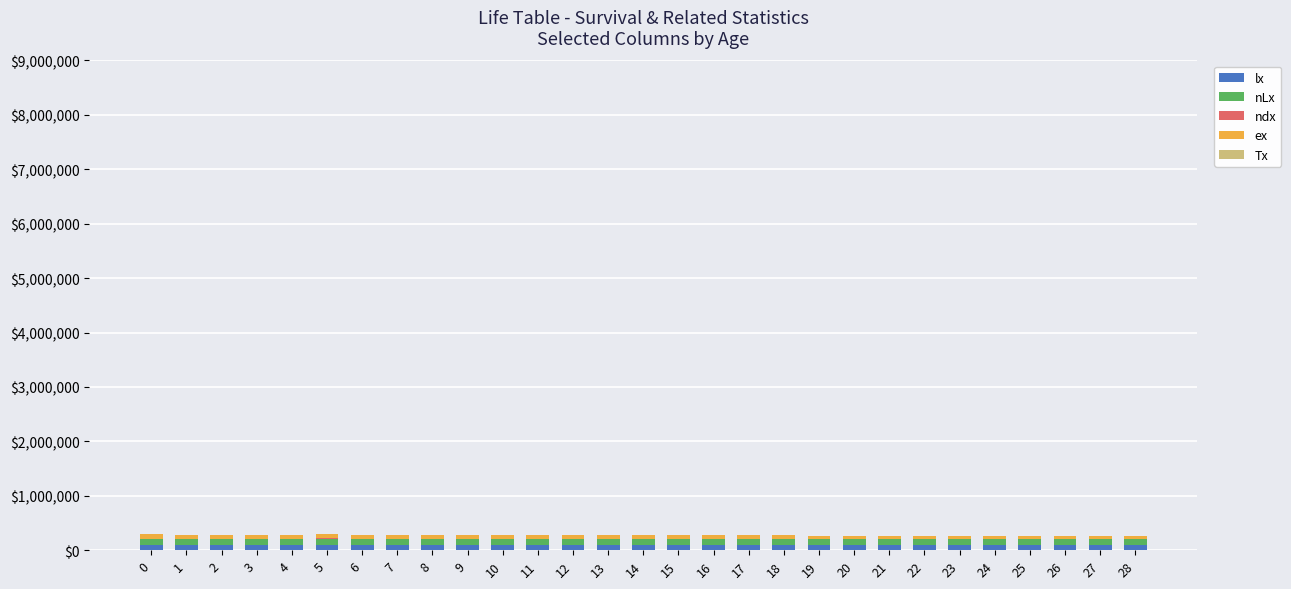

How many categories are shown in the chart?

29